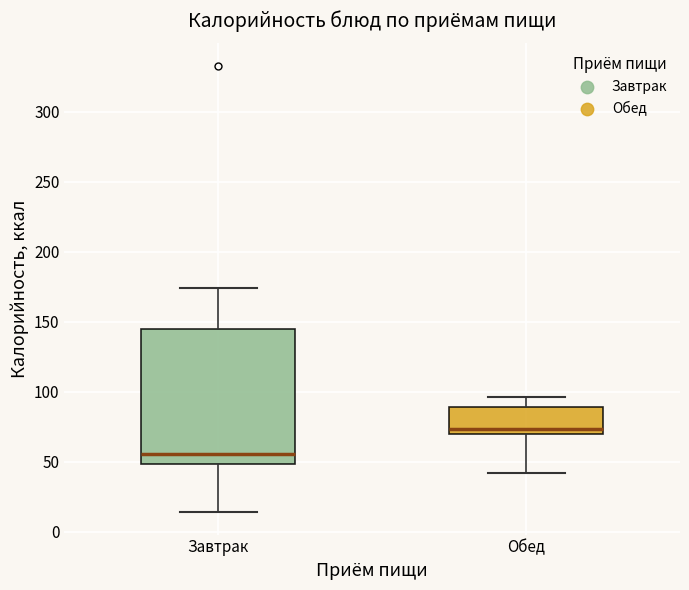

Reading left to right, read every box against the y-axis: the position of its median line, the range the box covers, and the ends of its whiskers. The values are not printed on the chart, so give them approximately, as read against the axis.

Завтрак: median 55, box 50 to 145, whiskers 15 to 175
Обед: median 75, box 70 to 90, whiskers 40 to 95